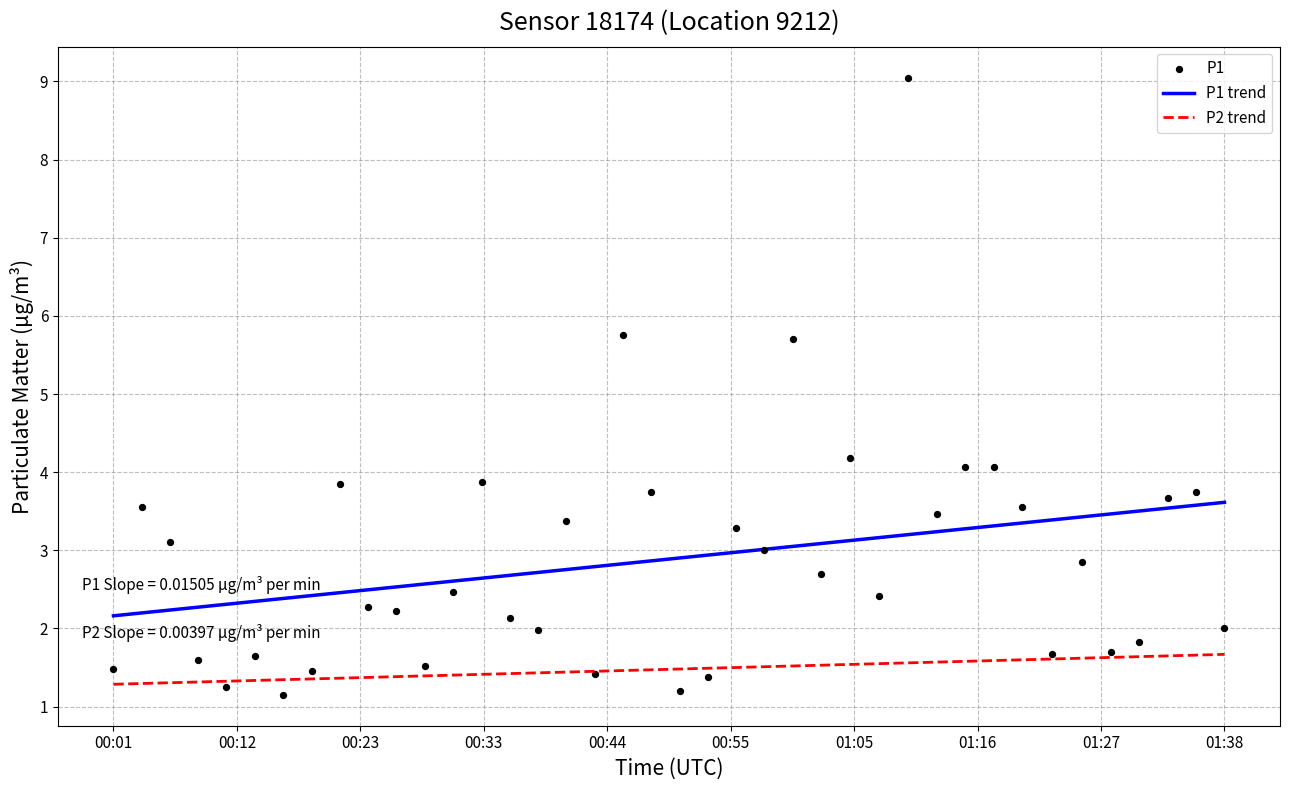

True or false: P1 trend has a value of 3.6 at 00:01.

False